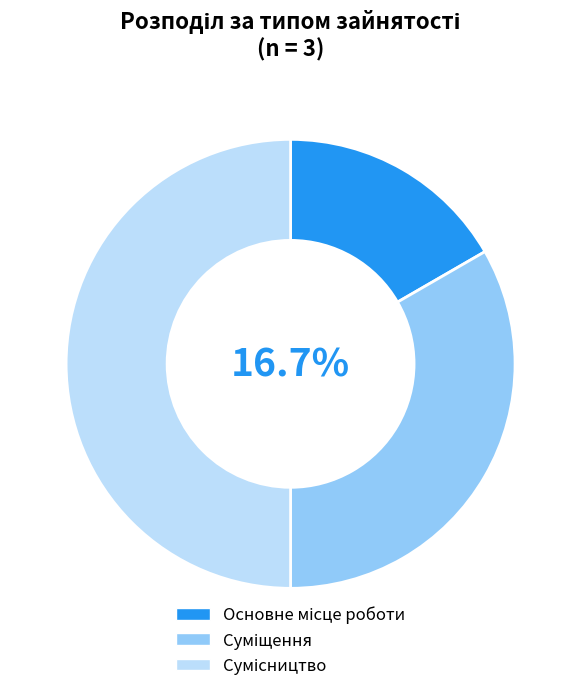

Is it true that Основне місце роботи is 17% of the pie?

True